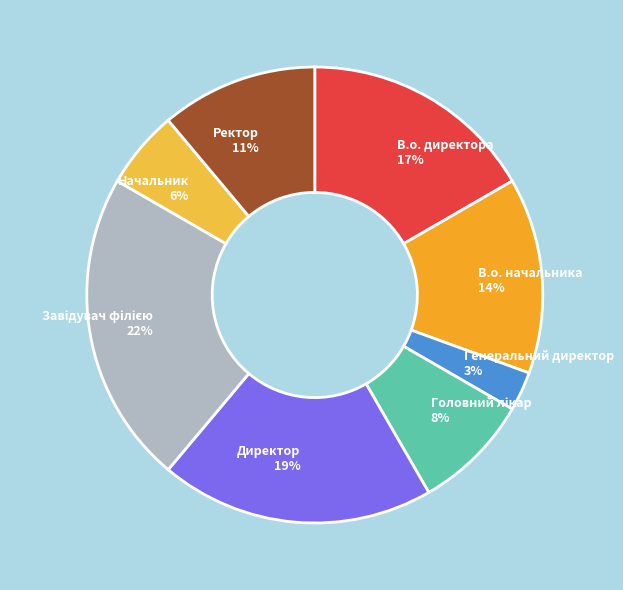

Is there a majority slice in this chart?

No